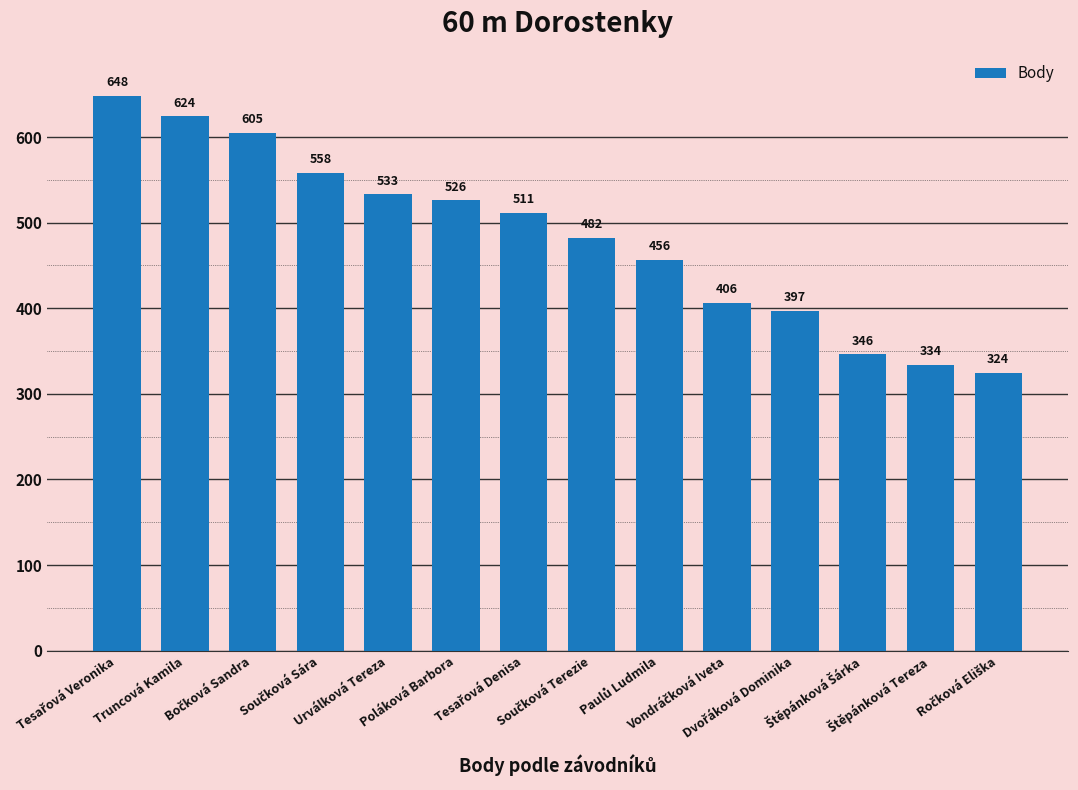

What is the maximum value shown in the chart?

648